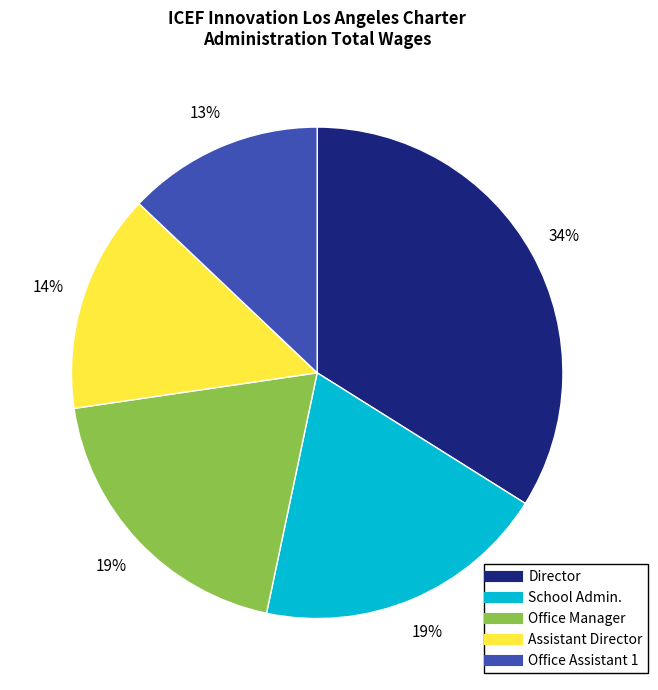

Is it true that Office Assistant 1 is 13% of the pie?

True